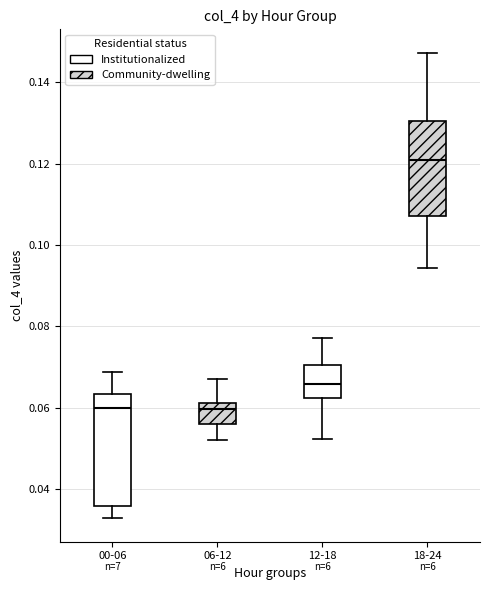

Where is the upper edge of the box for 06-12 on the y-axis? The values are not printed on the chart, so give them approximately, as read against the axis.

0.062